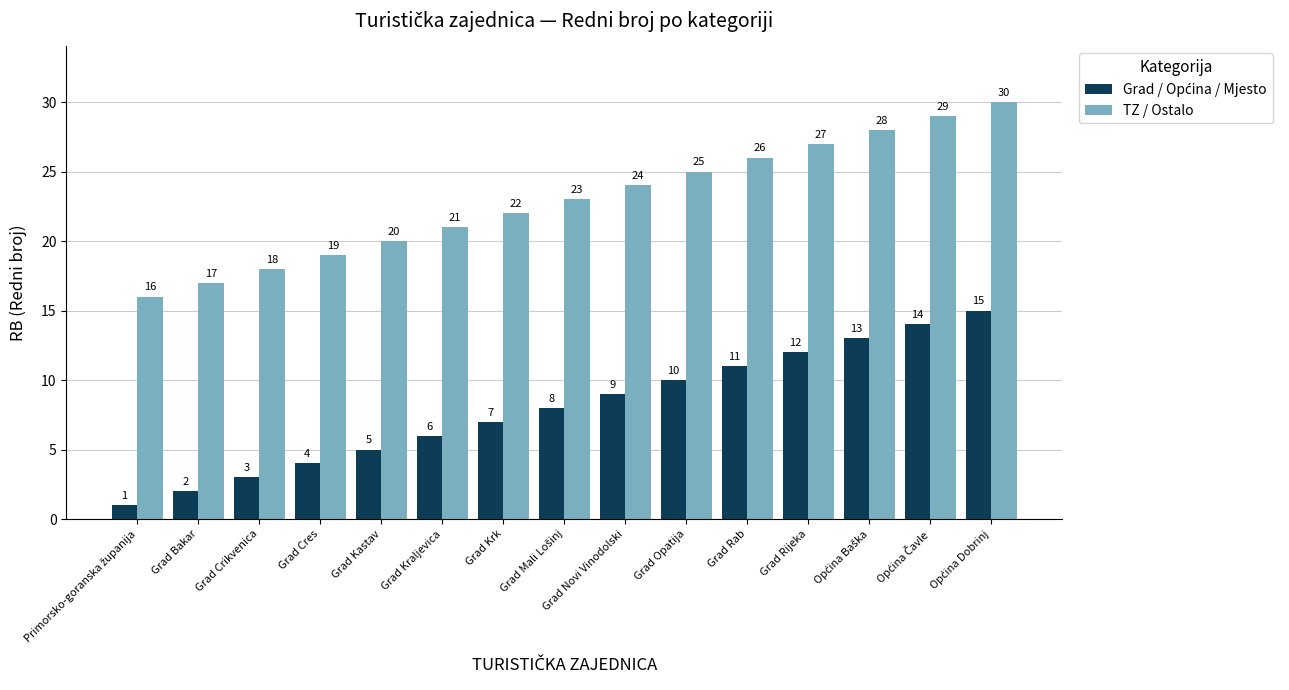

What is the sum of the TZ / Ostalo values at Grad Cres and Grad Opatija?

44